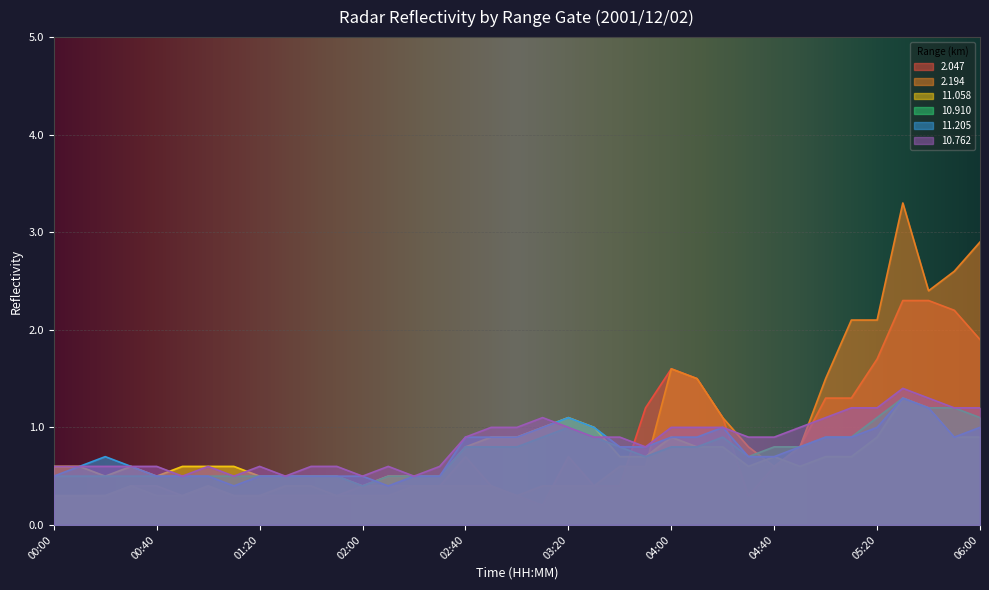

Which series has the largest total across all categories?

  2.194